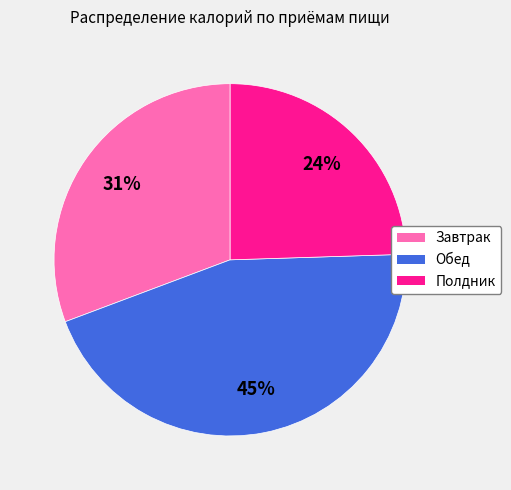

True or false: Обед accounts for 45% of the total.

True